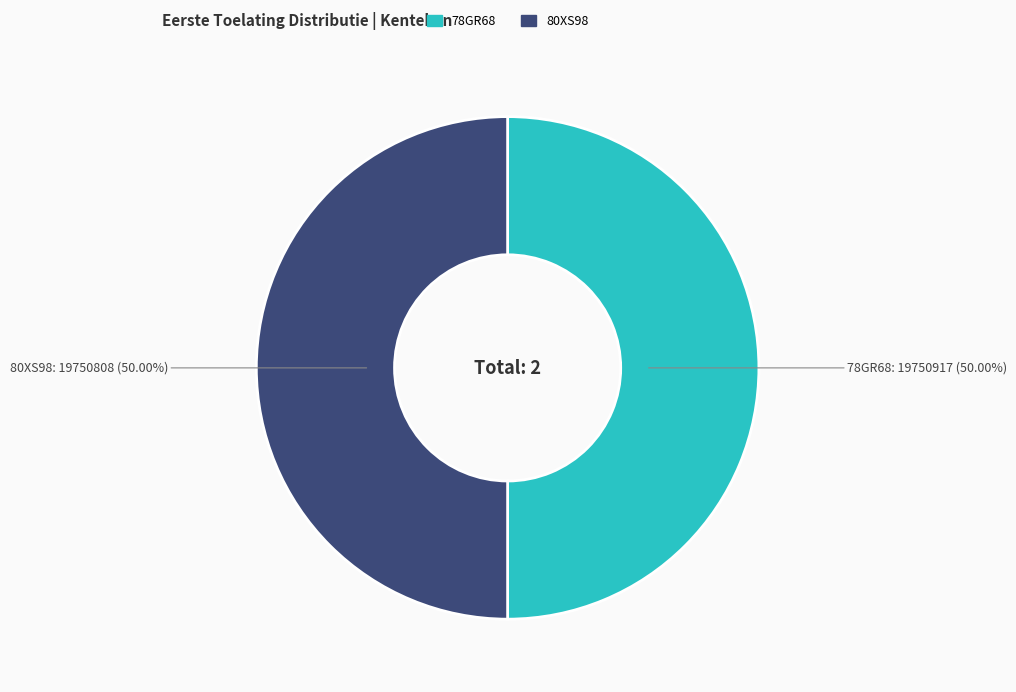

To the nearest percent, what portion does 80XS98 represent?

50%